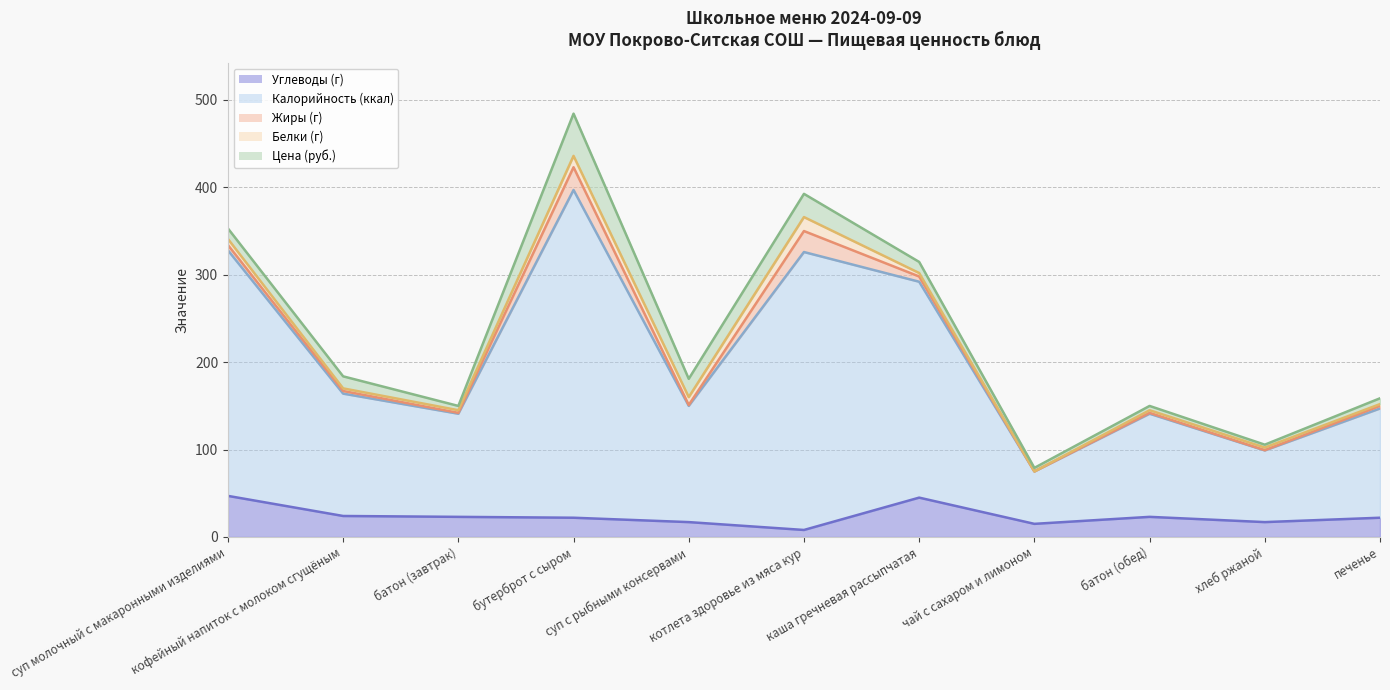

Where is the first local minimum for Калорийность (ккал)?

батон (завтрак)